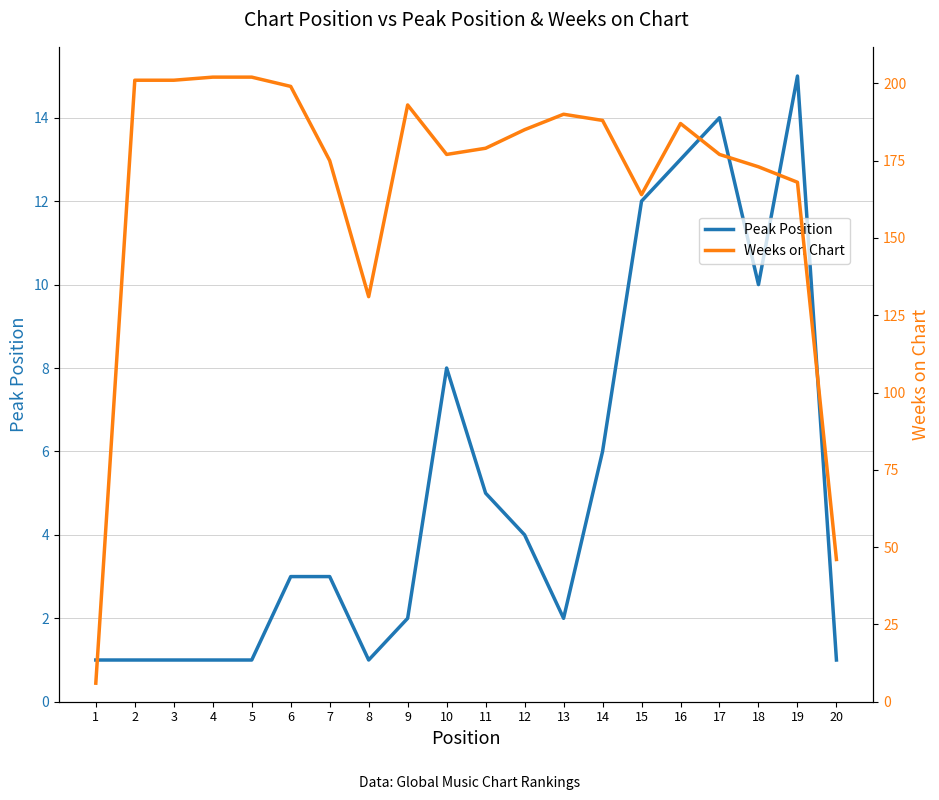

Between 7 and 9, which is larger?

7